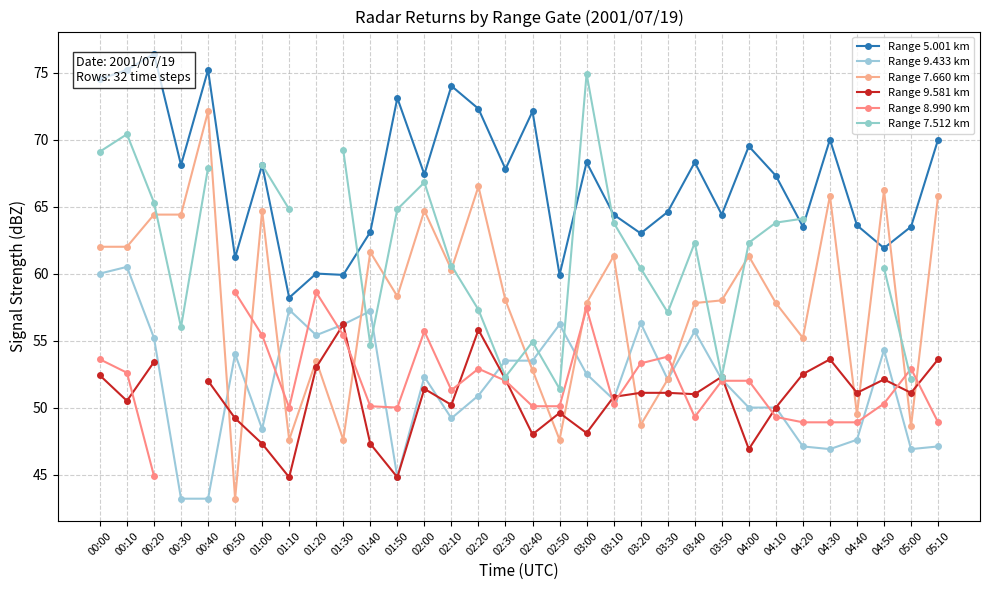

True or false: Range 9.581 km has a value of 31.6 at 01:00.

False